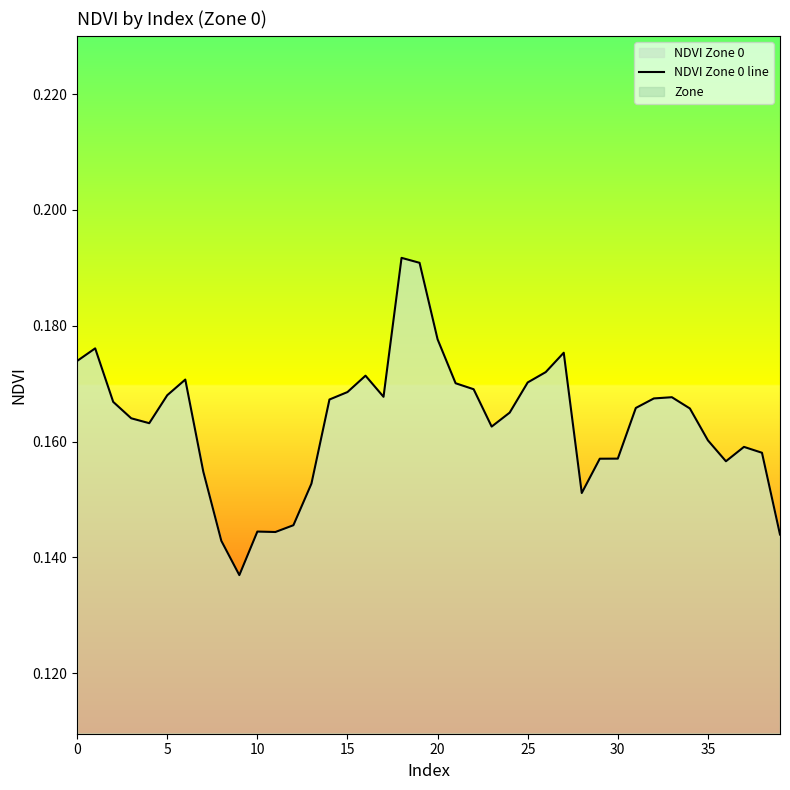

Count the values in the range 0 to 1.

40